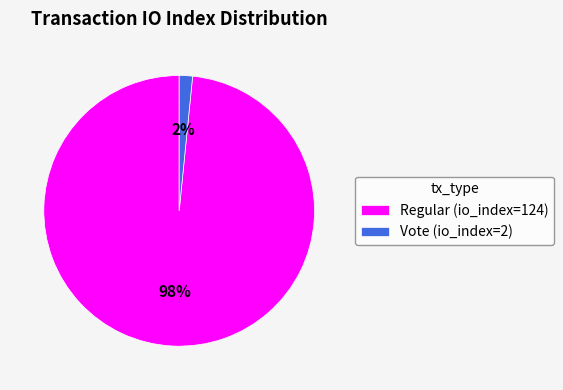

Which category accounts for the majority?

Regular (io_index=124)